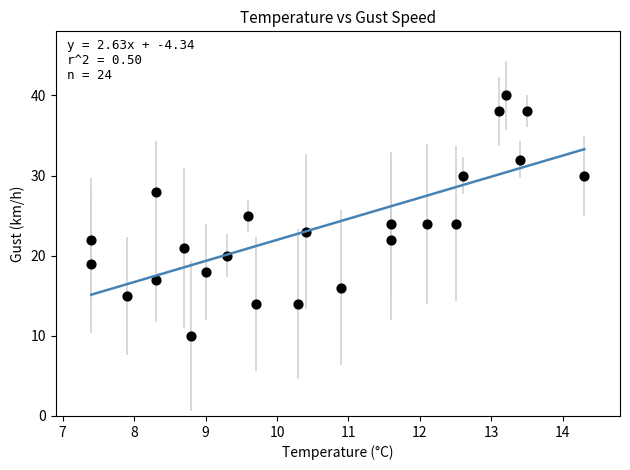

What is the range of Y values (max minus min)?

30